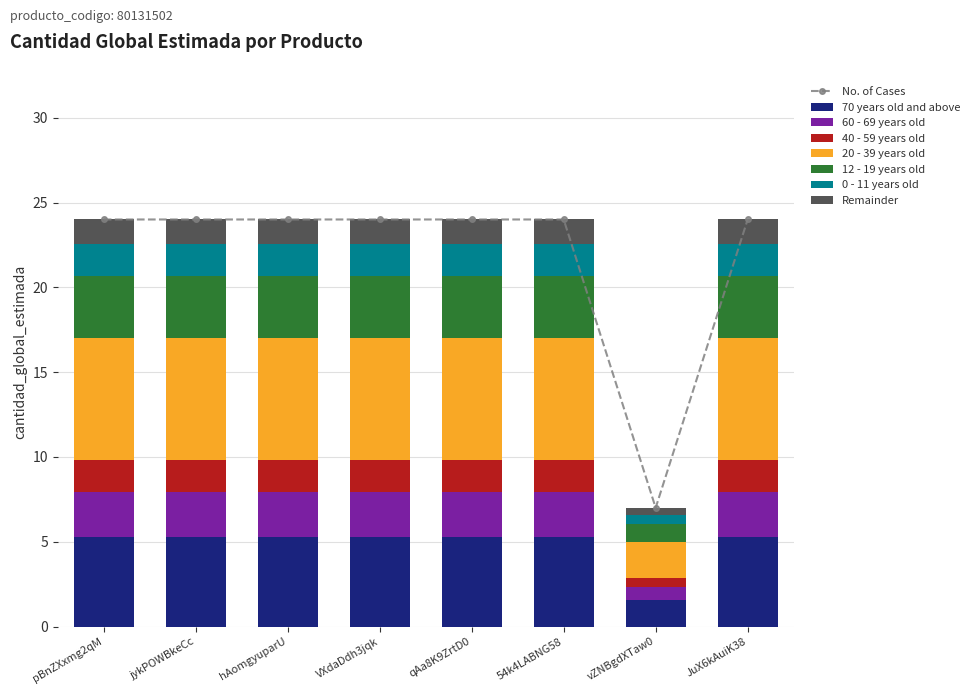

Reading left to right, transcribe all the data shown in this chart.

pBnZXxmg2qM=5.3	jykPOWBkeCc=5.3	hAomgyuparU=5.3	VXdaDdh3jqk=5.3	qAa8K9ZrtD0=5.3	54k4LABNG58=5.3	vZNBgdXTaw0=1.5	JuX6kAuiK38=5.3